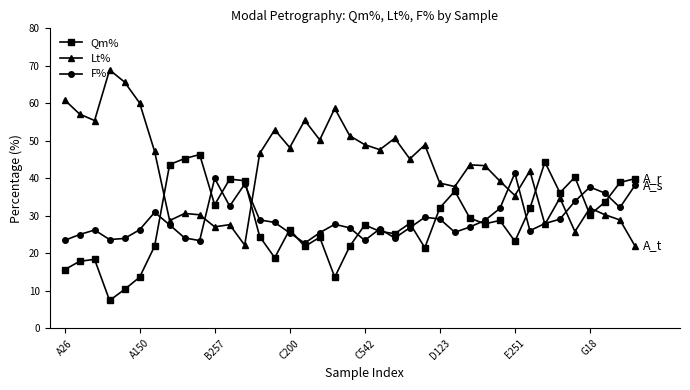

What is the difference between the second highest and second lowest values in the Qm% series?

34.9